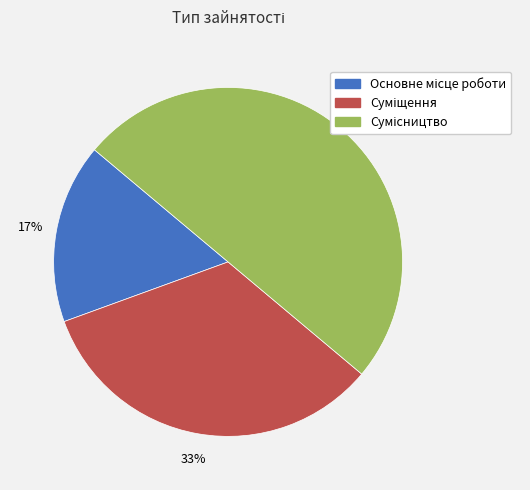

To the nearest percent, what is the difference between the largest and smallest slice percentages?

33%